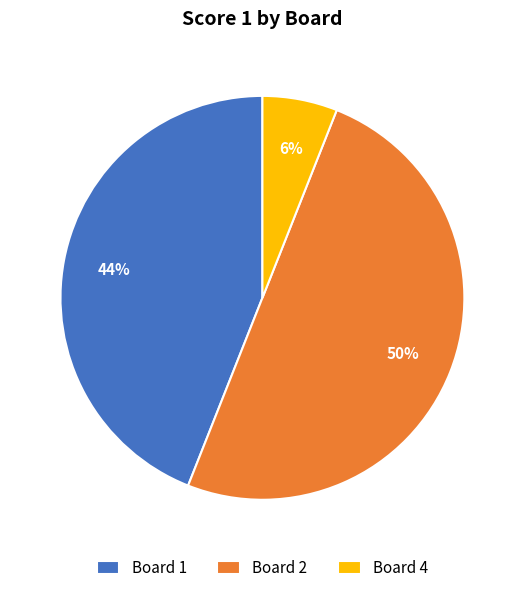

Approximately how many times larger is the value at Board 4 compared to Board 2?

0.1